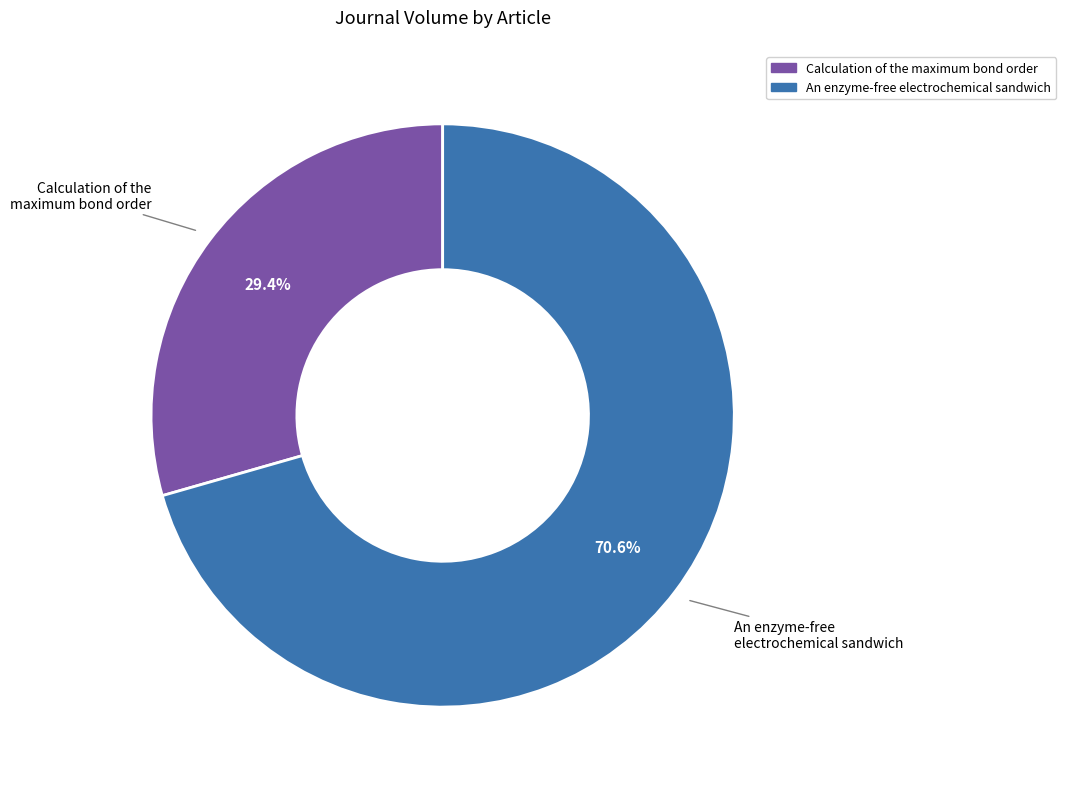

True or false: Calculation of the maximum bond order accounts for 29% of the total.

True